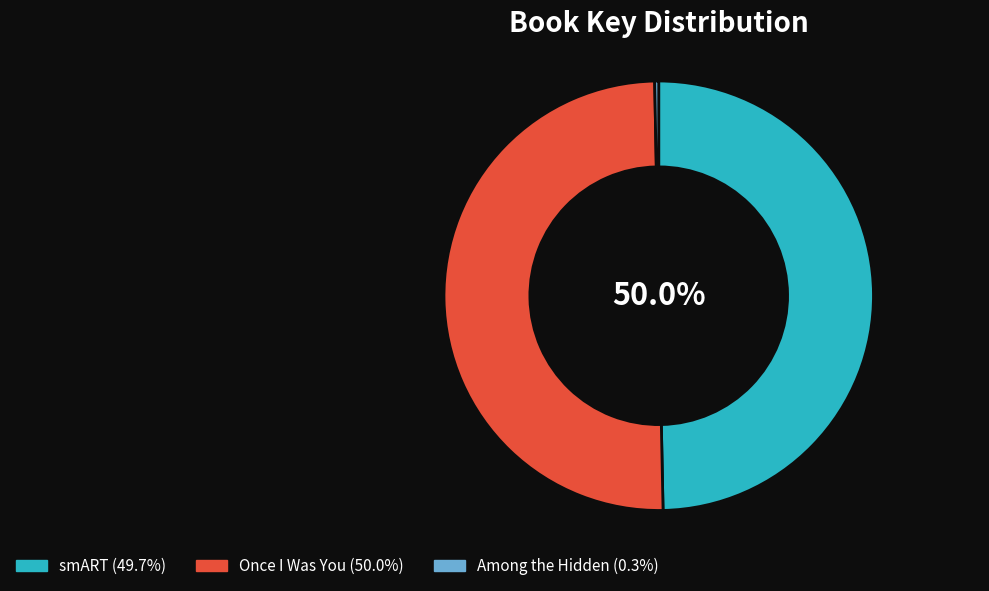

To the nearest percent, what is the average slice percentage?

33%